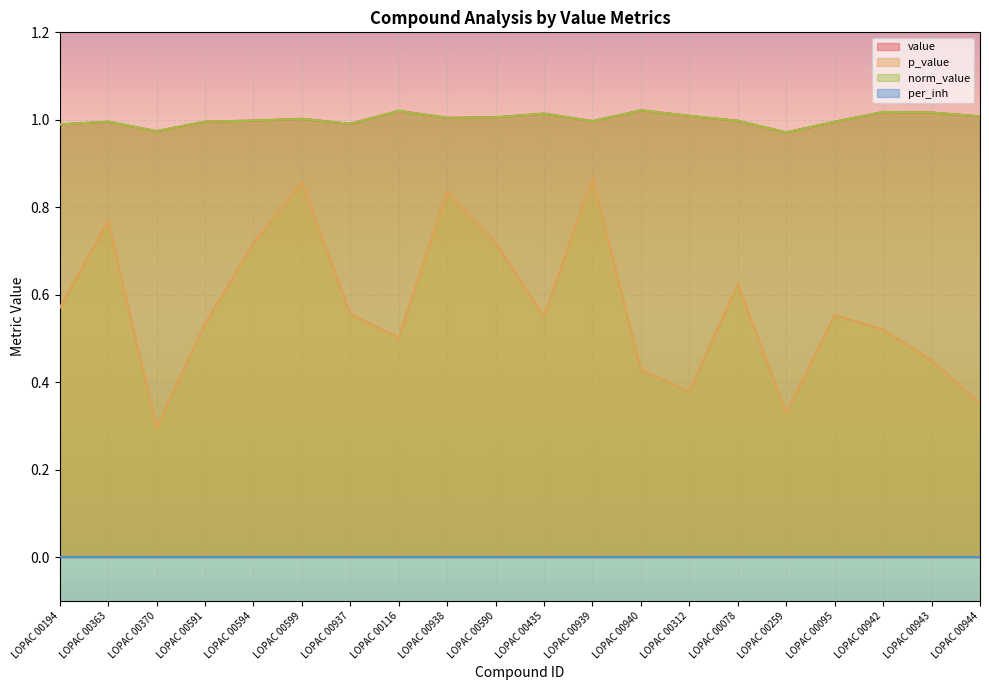

What is the label of the 9th point from the left?

LOPAC 00938